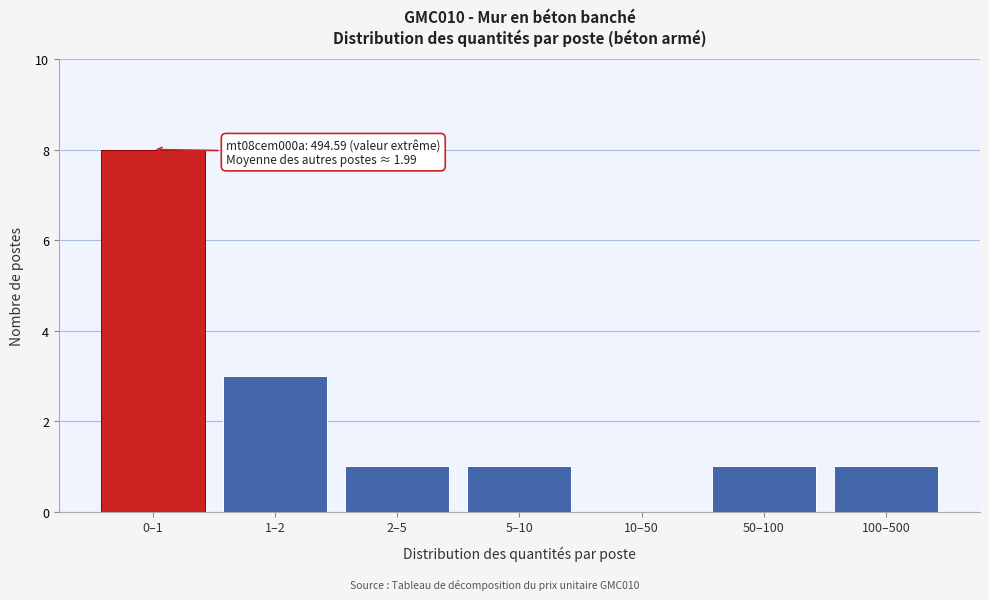

Reading left to right, extract all data points from this chart.

0–1=8	1–2=3	2–5=1	5–10=1	10–50=0	50–100=1	100–500=1